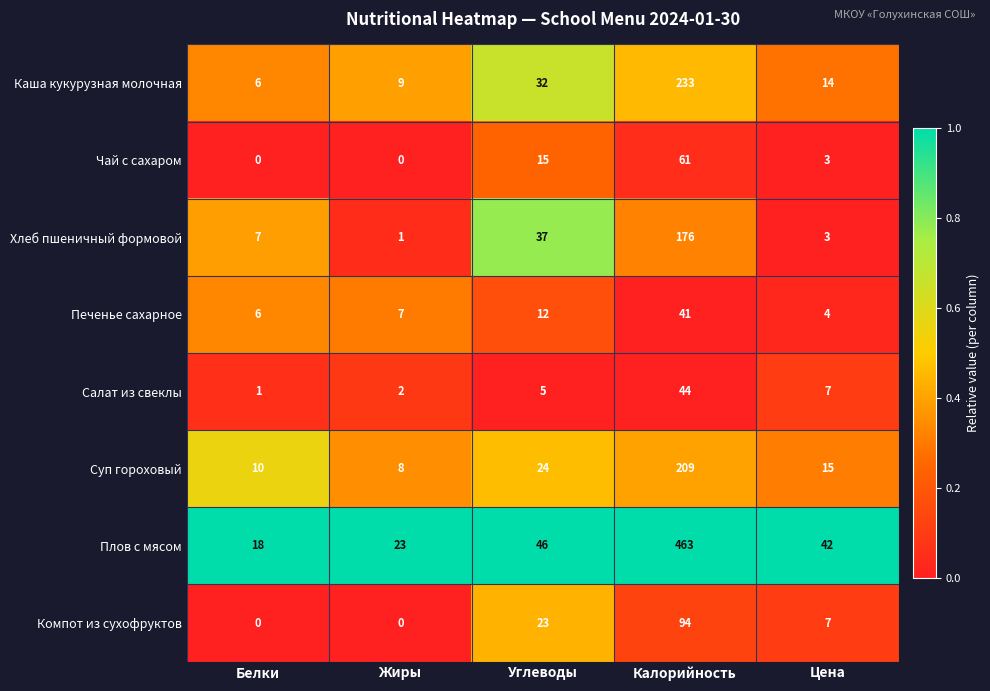

Count the number of data series in this chart.

8